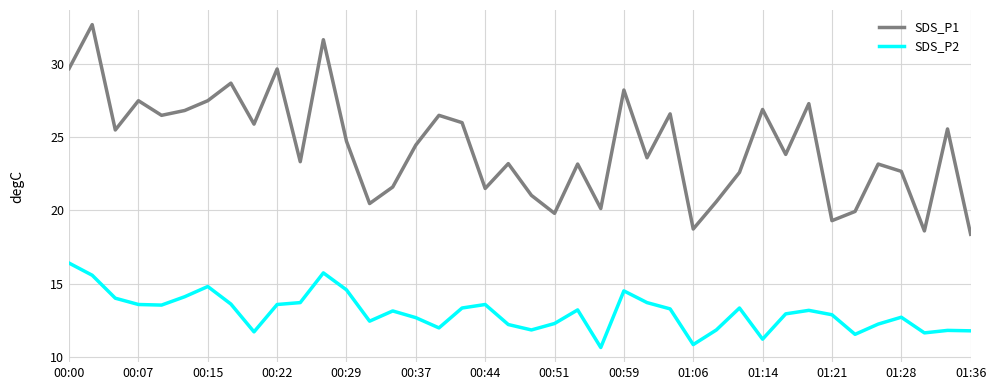

True or false: SDS_P1 and SDS_P2 cross at least once.

False